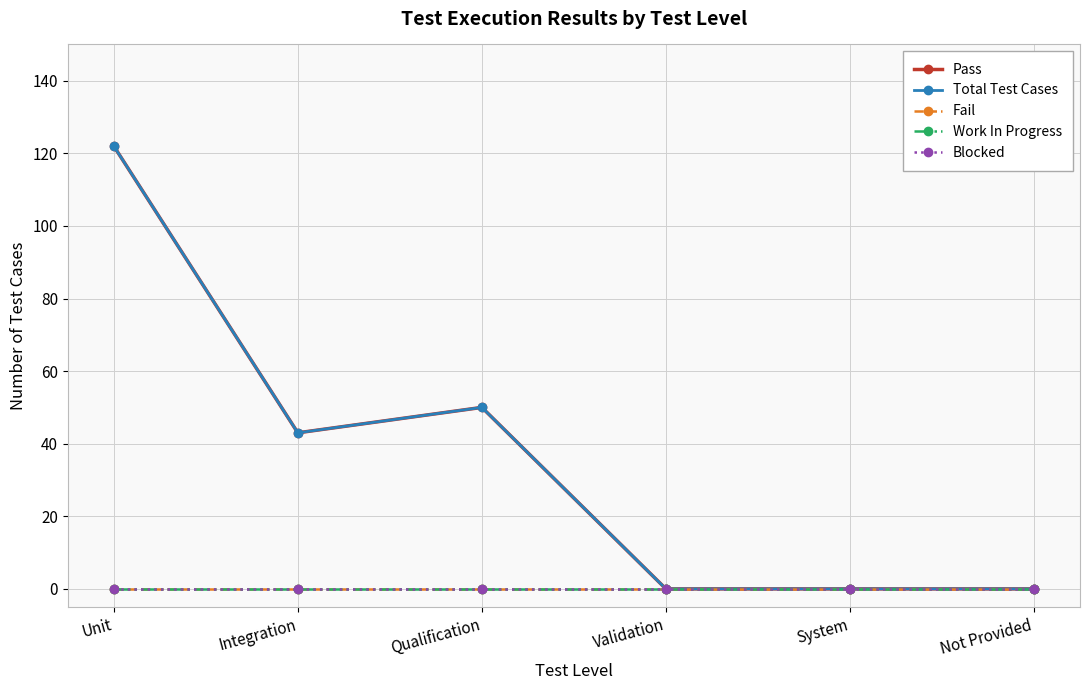

Which category has the lowest value in the Blocked series?

Unit